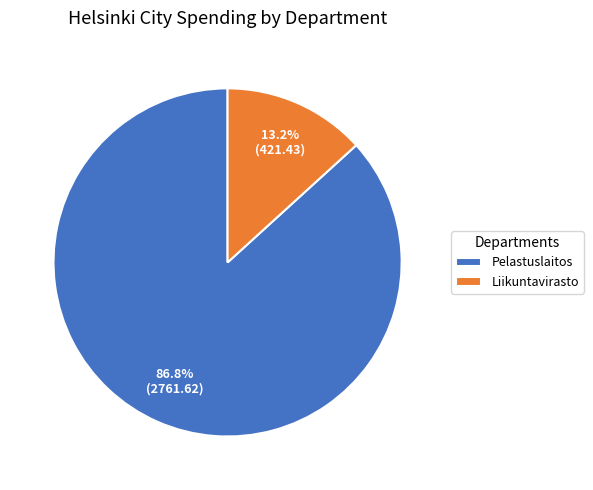

What is the largest slice in the pie chart?

Pelastuslaitos